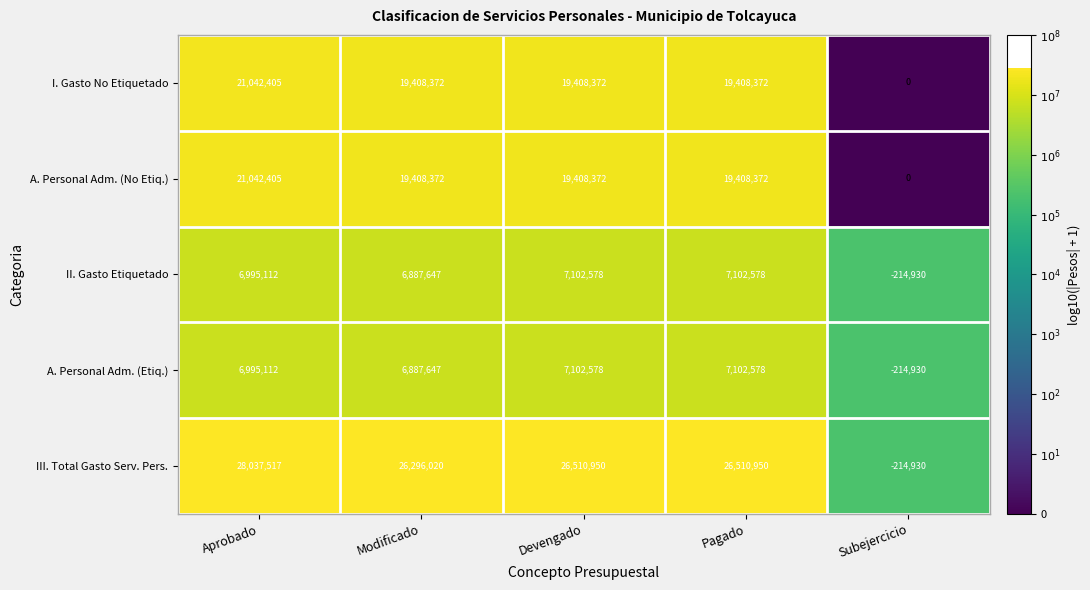

What is the difference between the highest and lowest values at Modificado?

19408373